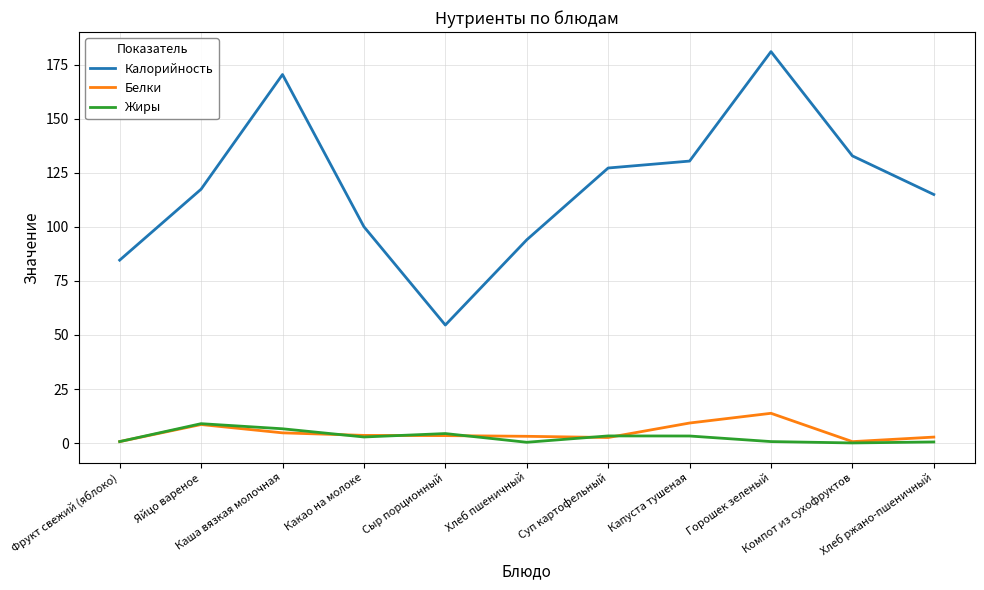

What is the maximum value for Белки?

13.8